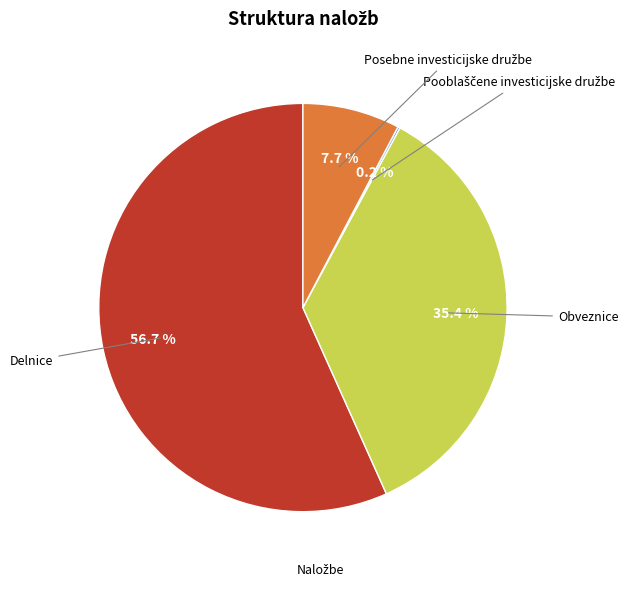

Is there any slice that represents more than half of the pie?

Yes